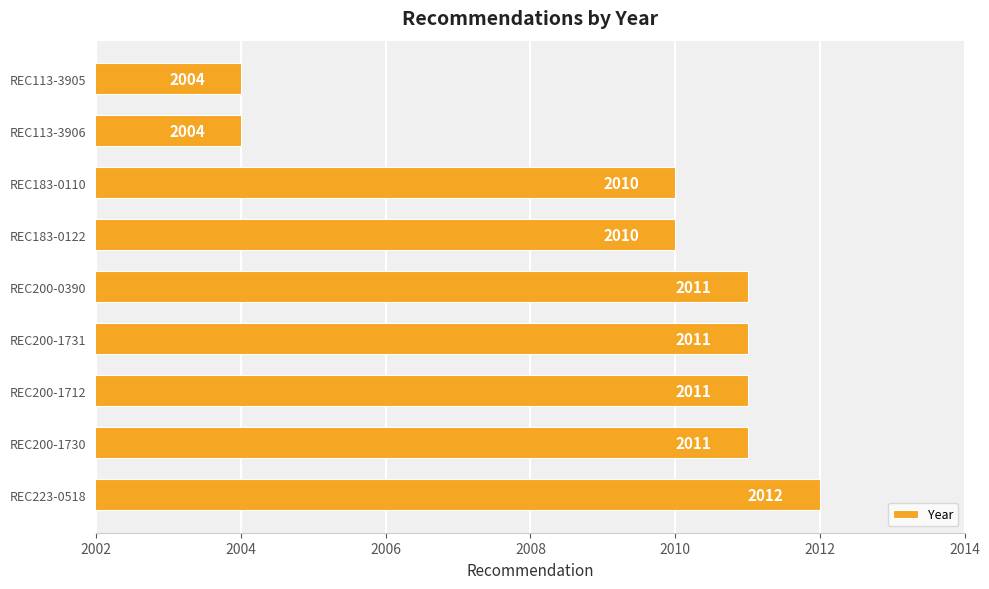

What is the greatest value displayed?

2012